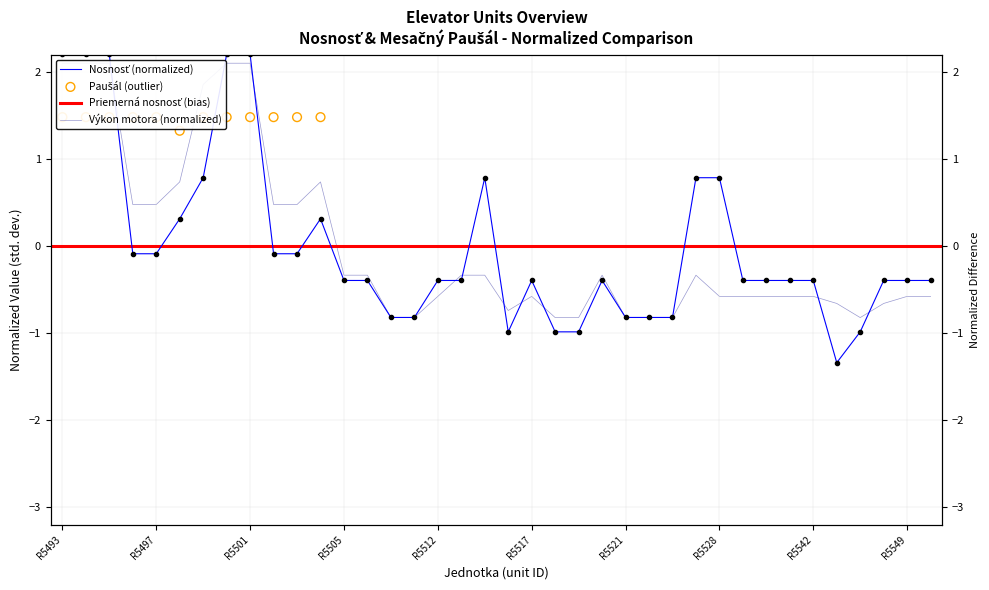

Is the value of nosnost at R5545 greater than the value of vykон motora at R5511?

No